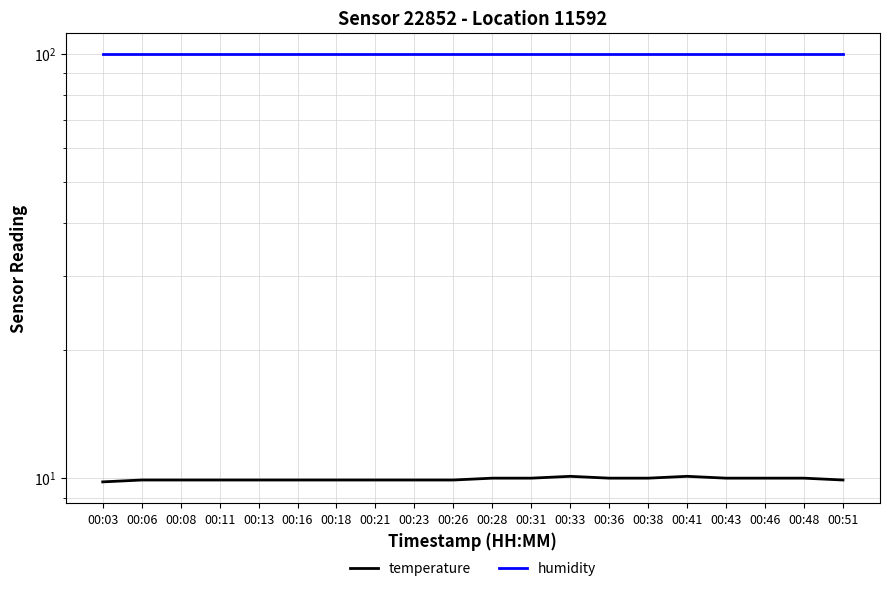

Reading left to right, extract all data points from this chart.

temperature: 00:03=9.8	00:06=9.9	00:08=9.9	00:11=9.9	00:13=9.9	00:16=9.9	00:18=9.9	00:21=9.9	00:23=9.9	00:26=9.9	00:28=10.0	00:31=10.0	00:33=10.1	00:36=10.0	00:38=10.0	00:41=10.1	00:43=10.0	00:46=10.0	00:48=10.0	00:51=9.9
humidity: 00:03=99.9	00:06=99.9	00:08=99.9	00:11=99.9	00:13=99.9	00:16=99.9	00:18=99.9	00:21=99.9	00:23=99.9	00:26=99.9	00:28=99.9	00:31=99.9	00:33=99.9	00:36=99.9	00:38=99.9	00:41=99.9	00:43=99.9	00:46=99.9	00:48=99.9	00:51=99.9